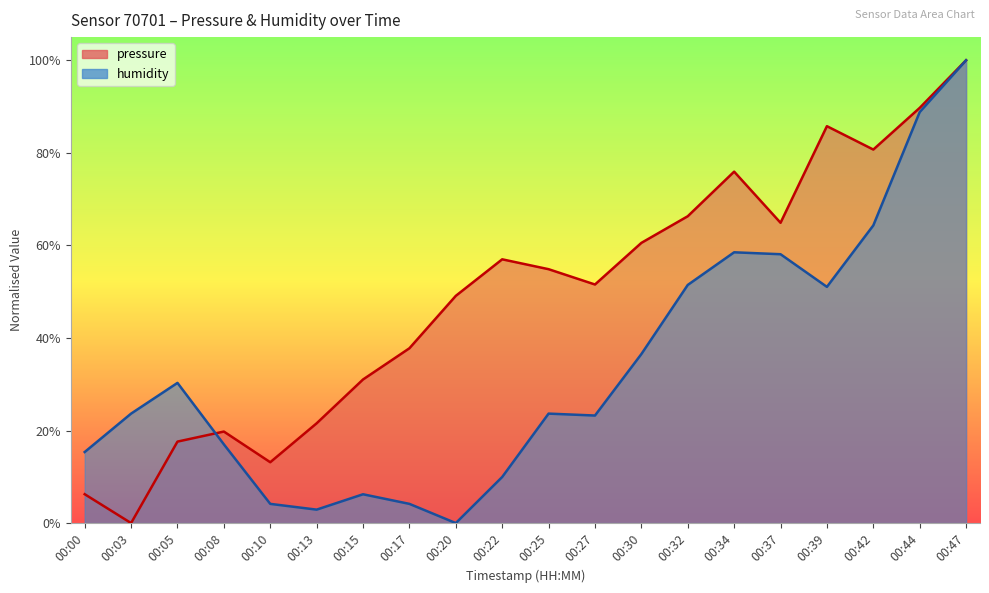

What is the difference between the maximum and second lowest values in the pressure series?

93.8